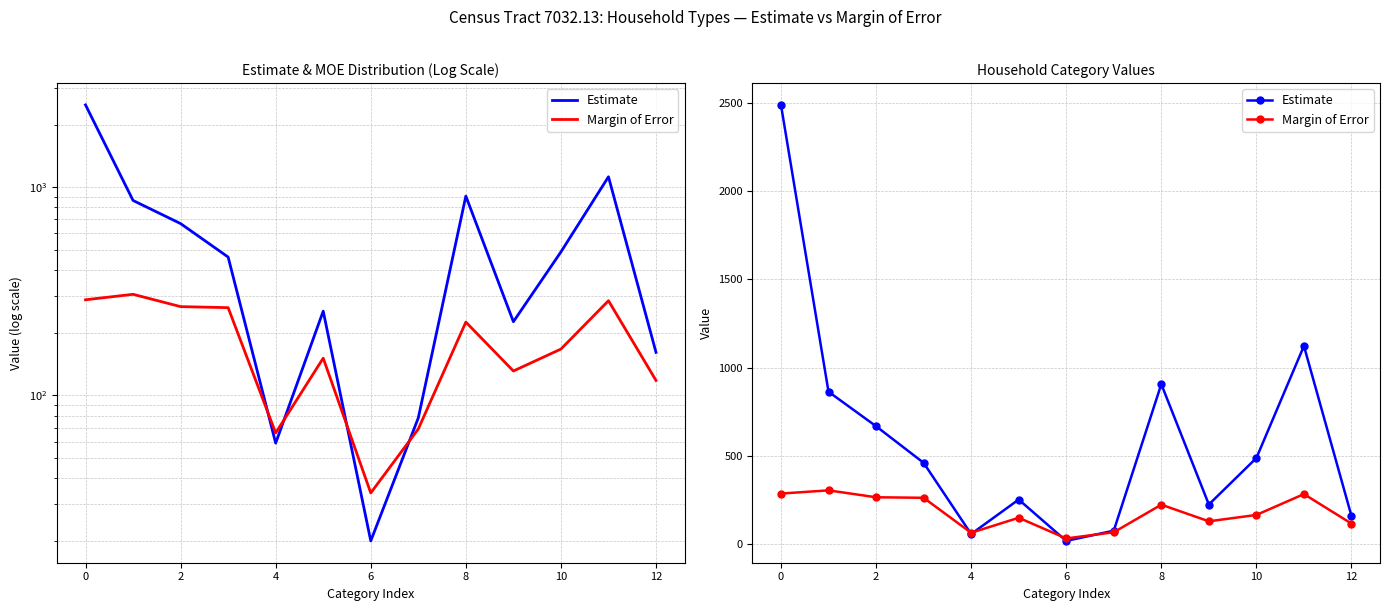

Which series ends up on top after the final intersection of Estimate and Margin of Error?

Estimate